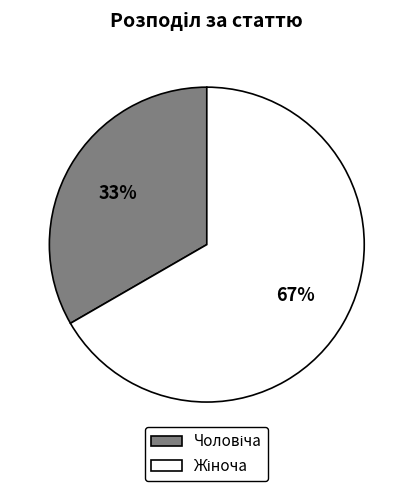

Is there a majority slice in this chart?

Yes